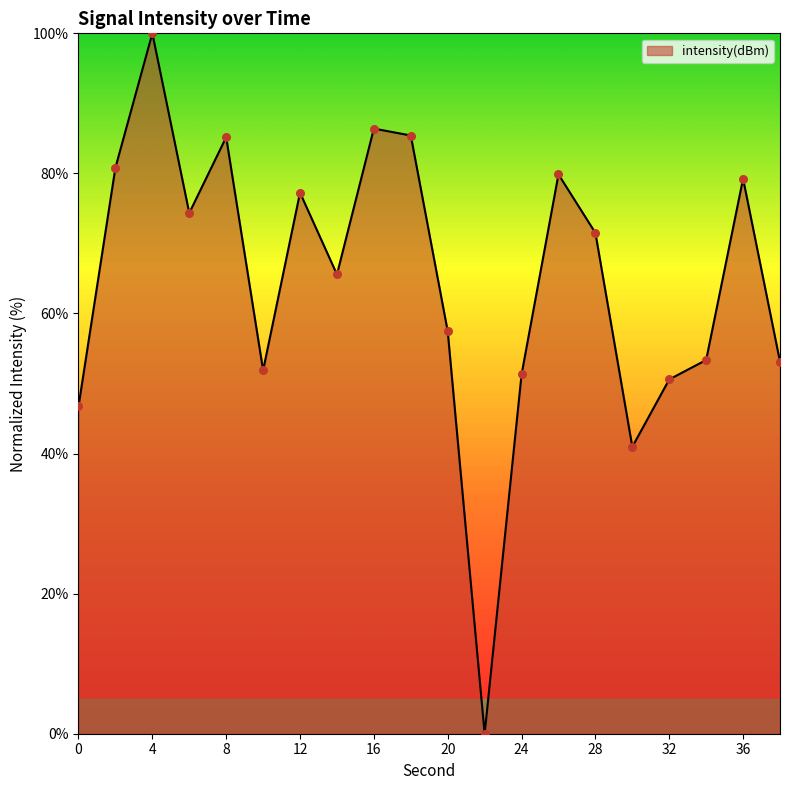

What is the difference between the maximum and minimum values?

100.0